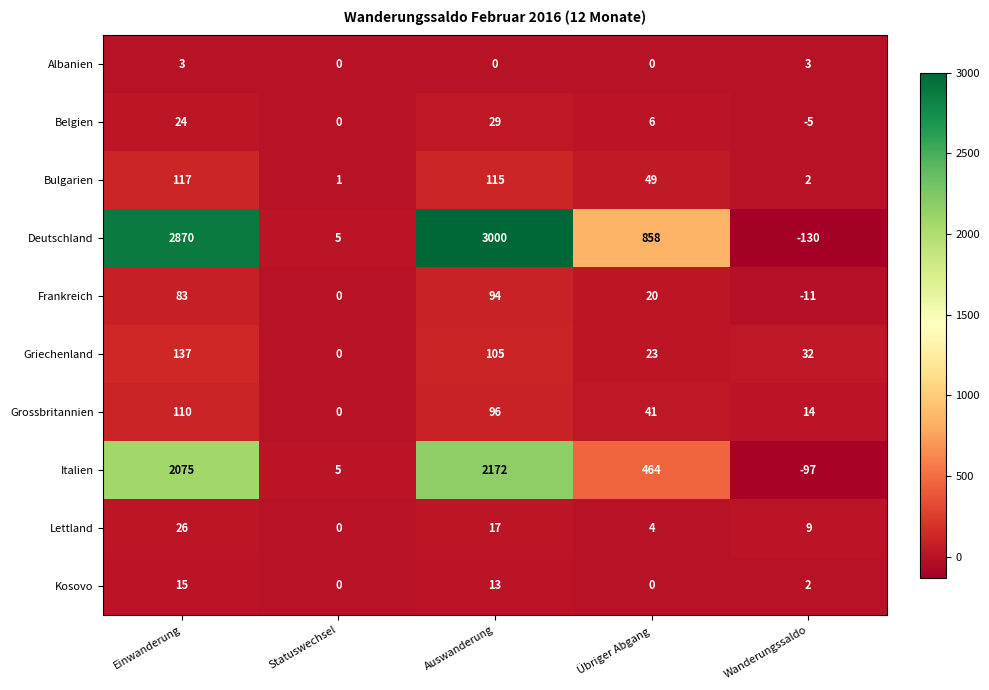

Which series has the widest spread of values?

Deutschland